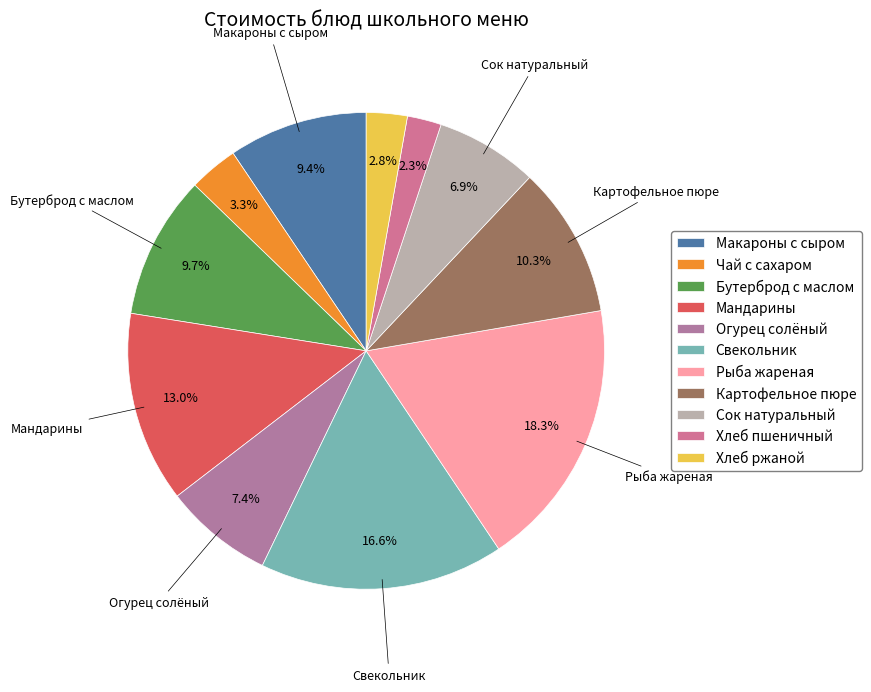

True or false: Сок натуральный accounts for 1% of the total.

False